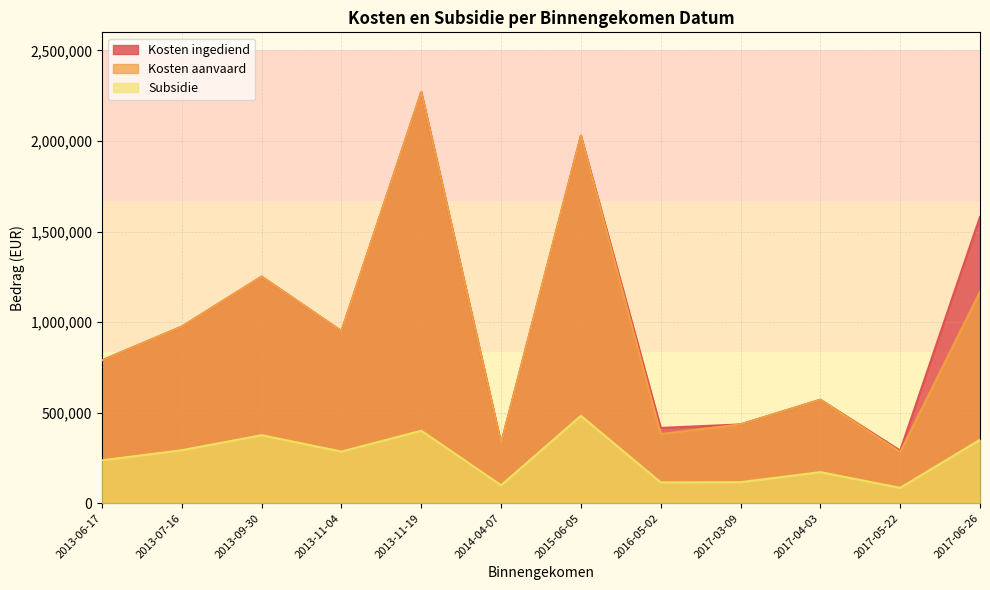

Rank the series by their maximum value, from lowest to highest.

Subsidie, Kosten ingediend, Kosten aanvaard